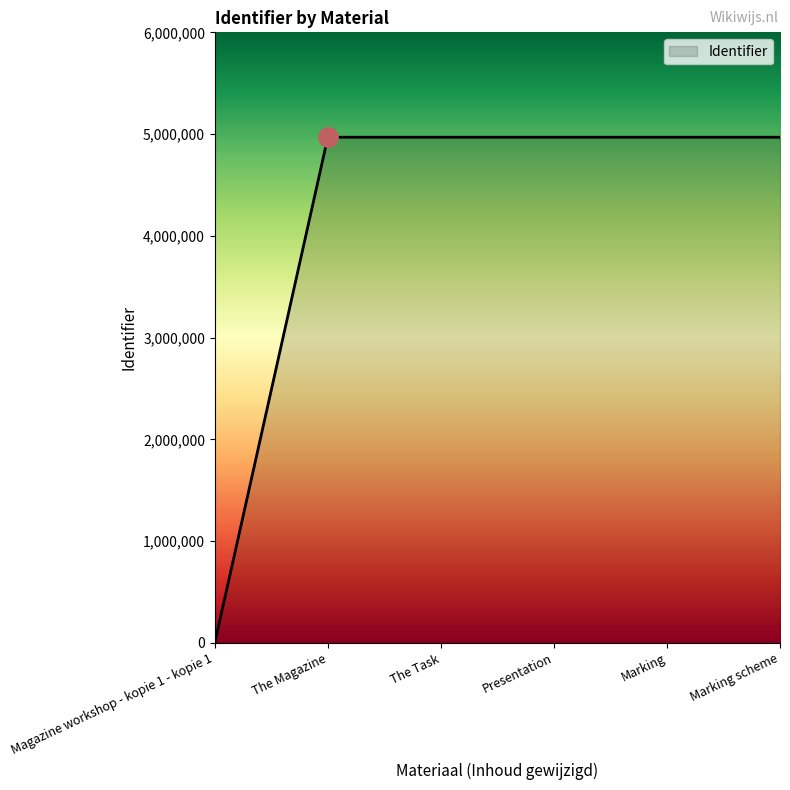

Is it true that the value at Magazine workshop - kopie 1 - kopie 1 is 0?

True